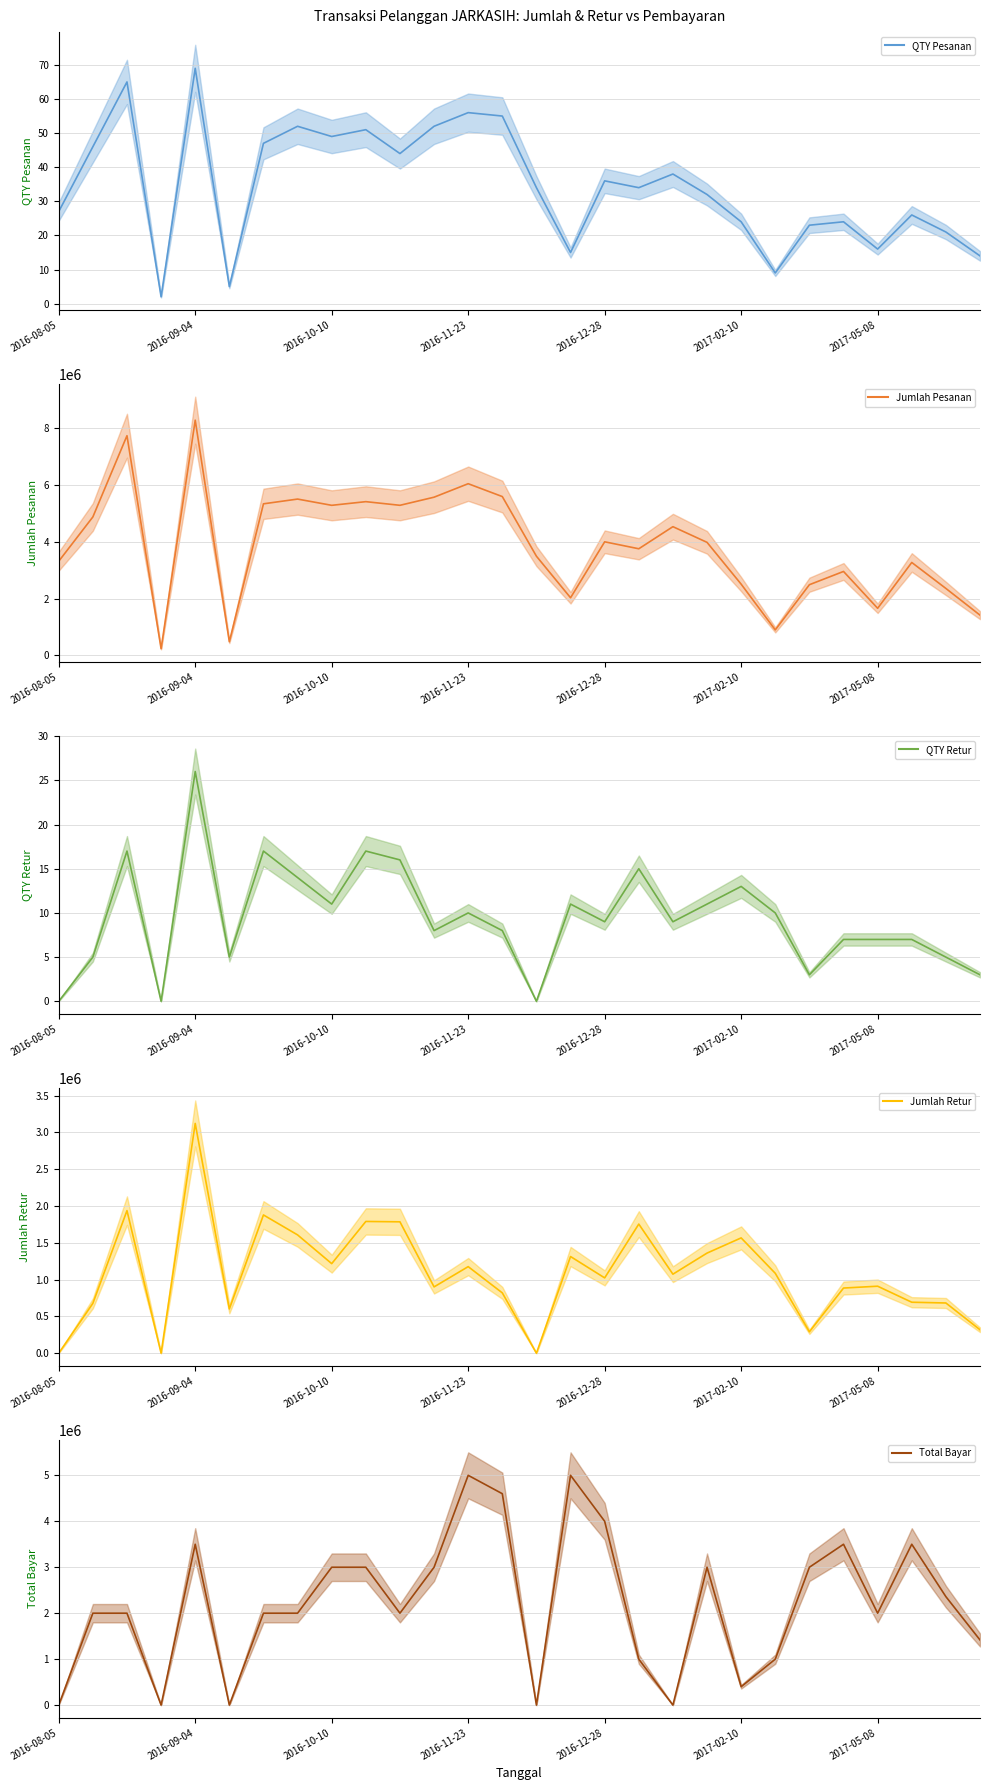

Reading right to left, extract all data points from this chart.

QTY Pesanan: 14	21	26	16	24	23	9	24	32	38	34	36	15	34	55	56	52	44	51	49	52	47	5	69	2	65	46	27
Jumlah Pesanan: 1417800	2359800	3275600	1659700	2958900	2491200	898100	2510500	3984900	4537900	3758600	4004200	2030900	3495800	5599400	6053000	5577400	5291300	5420100	5290800	5511100	5343700	479000	8293500	233000	7745500	4880800	3318700
QTY Retur: 3	5	7	7	7	3	10	13	11	9	15	9	11	0	8	10	8	16	17	11	14	17	5	26	0	17	5	0
Jumlah Retur: 318700	682300	692600	910300	885300	291000	1085500	1566600	1360200	1073700	1754400	1023300	1313300	0	819600	1176300	901000	1785100	1790000	1216900	1607300	1878400	601600	3121800	0	1937100	677300	0
Total Bayar: 1417800	2360000	3500000	2000000	3500000	3000000	1000000	400000	3000000	0	1000000	4000000	5000000	0	4600000	5000000	3000000	2000000	3000000	3000000	2000000	2000000	0	3500000	0	2000000	2000000	0